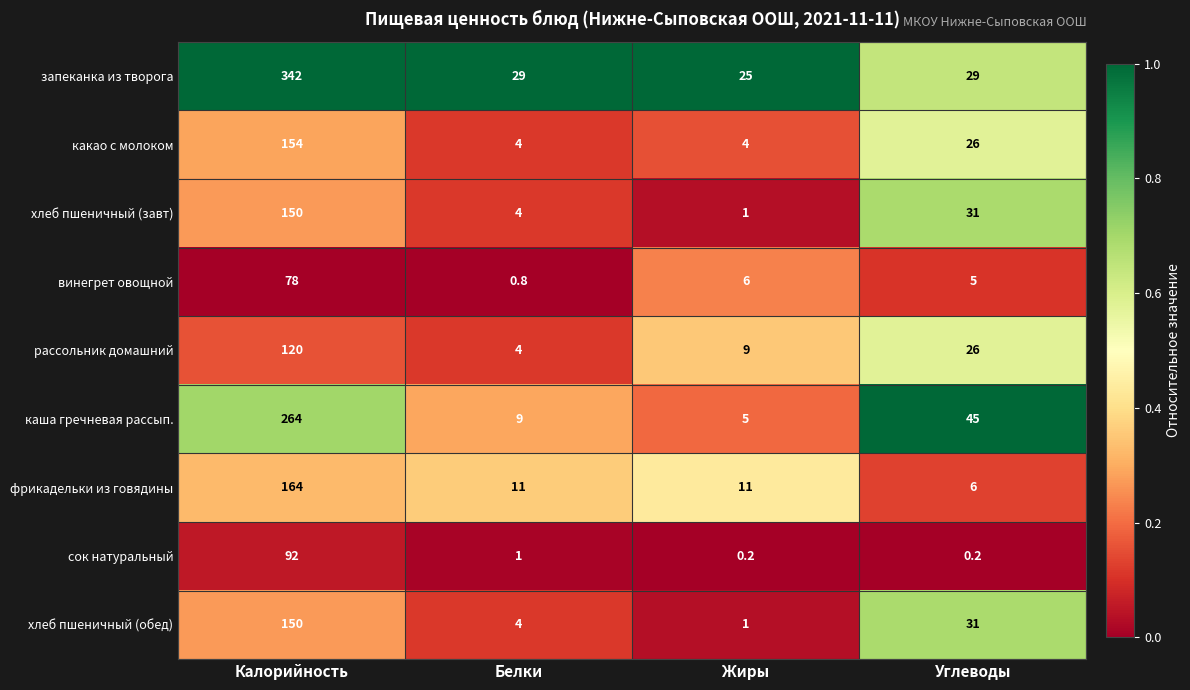

What is the greatest value displayed?

342.0